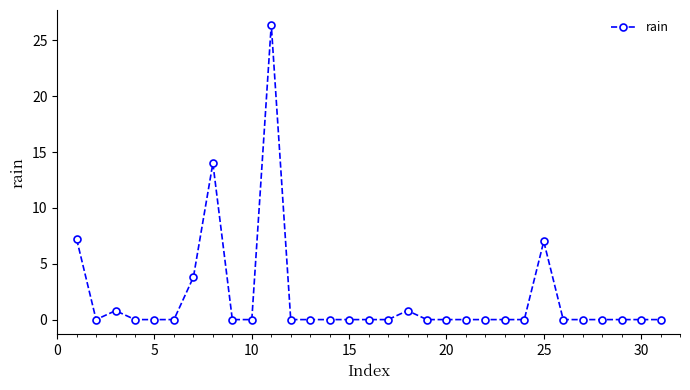

True or false: the data has more than 1 interior local peaks.

True